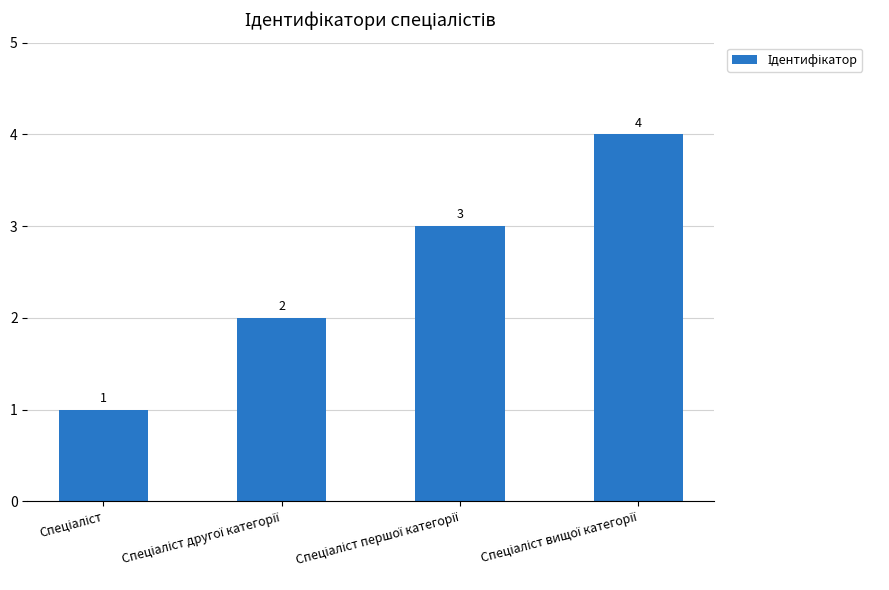

What is the value of the 4th bar from the left?

4